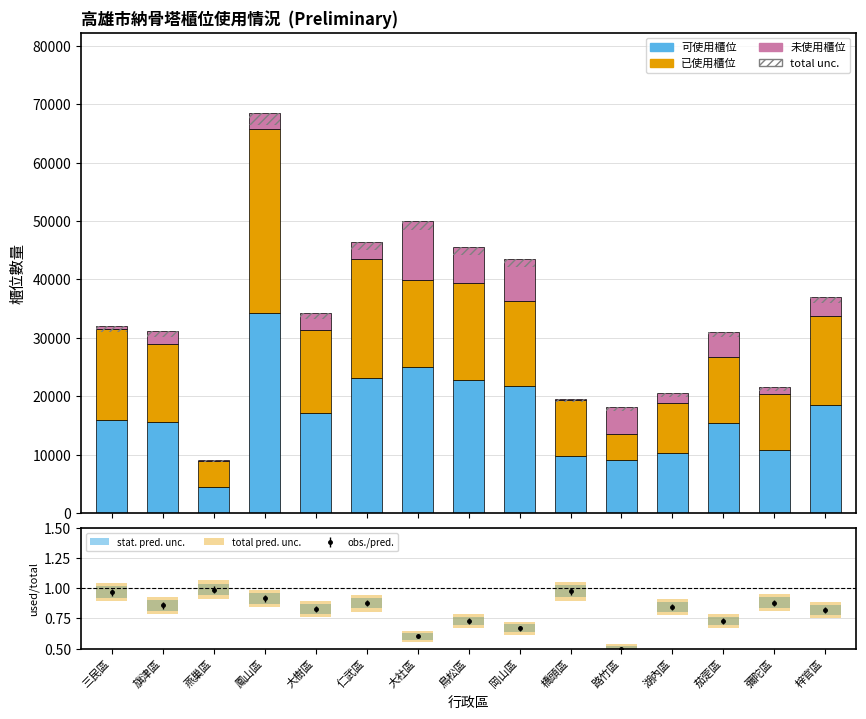

True or false: 已使用櫃位 has a value of 9543.0 at 彌陀區.

True